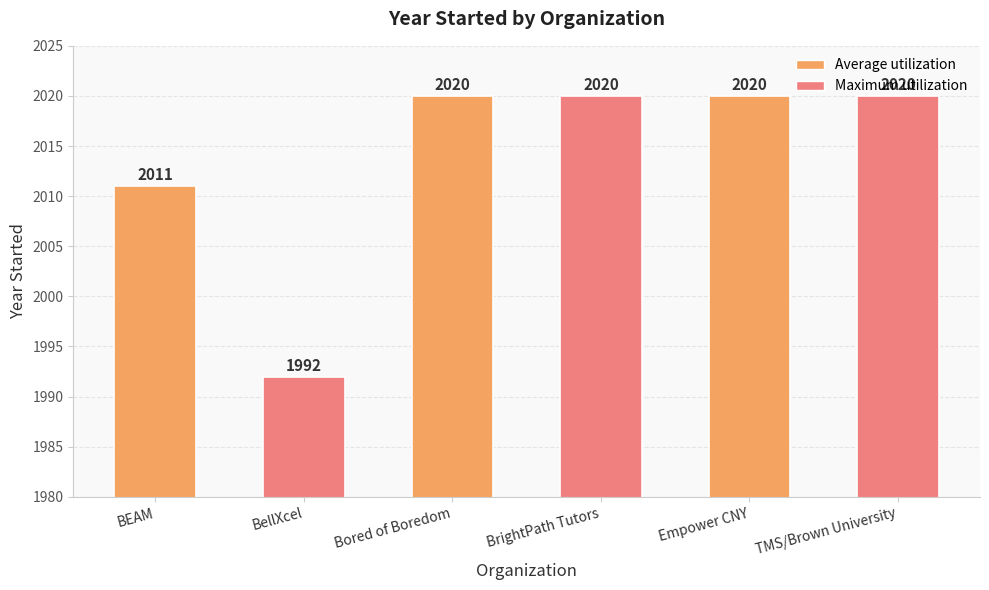

What is the ratio of the value at TMS/Brown University to the value at BrightPath Tutors?

1.0